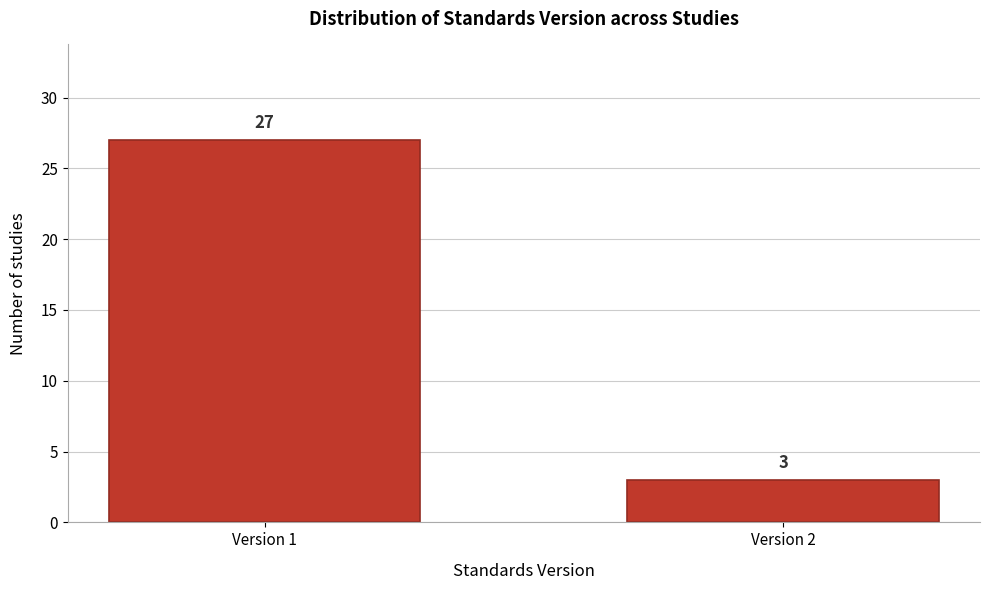

Reading left to right, what are all the values shown in this chart?

Version 1=27	Version 2=3